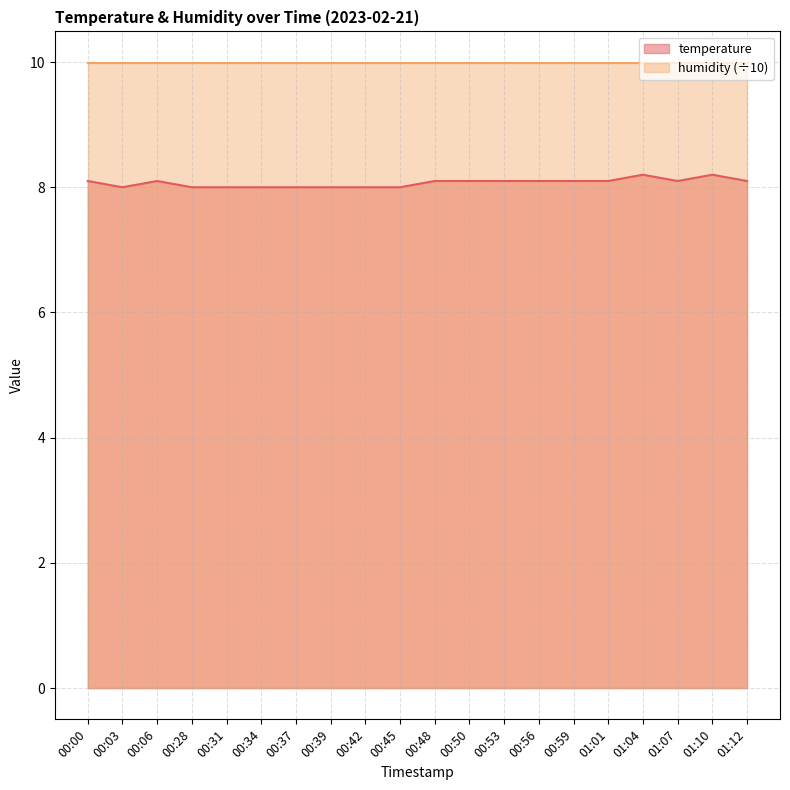

At which category does the data reach its first local valley?

00:03